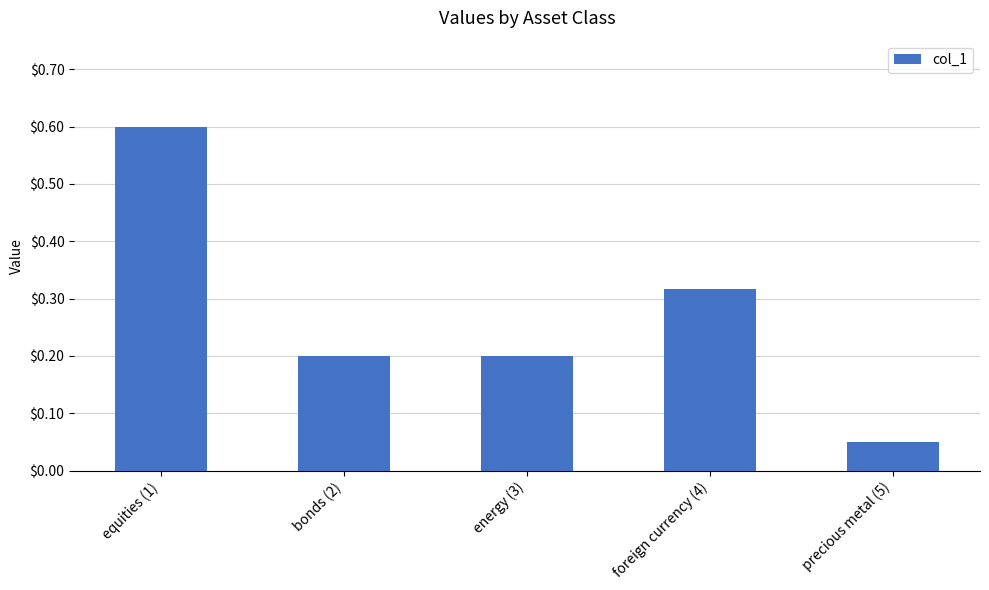

At which category does the chart reach its minimum across all series?

precious metal (5)